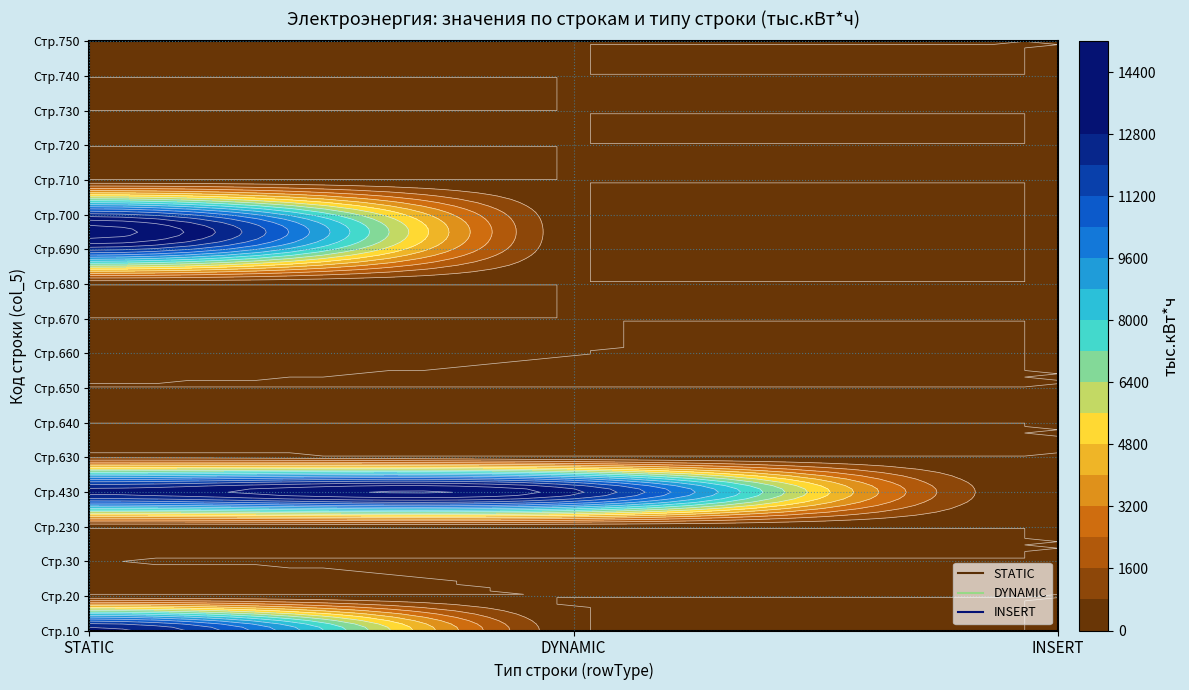

Rank the series at 740 from highest to lowest value.

STATIC, DYNAMIC, INSERT